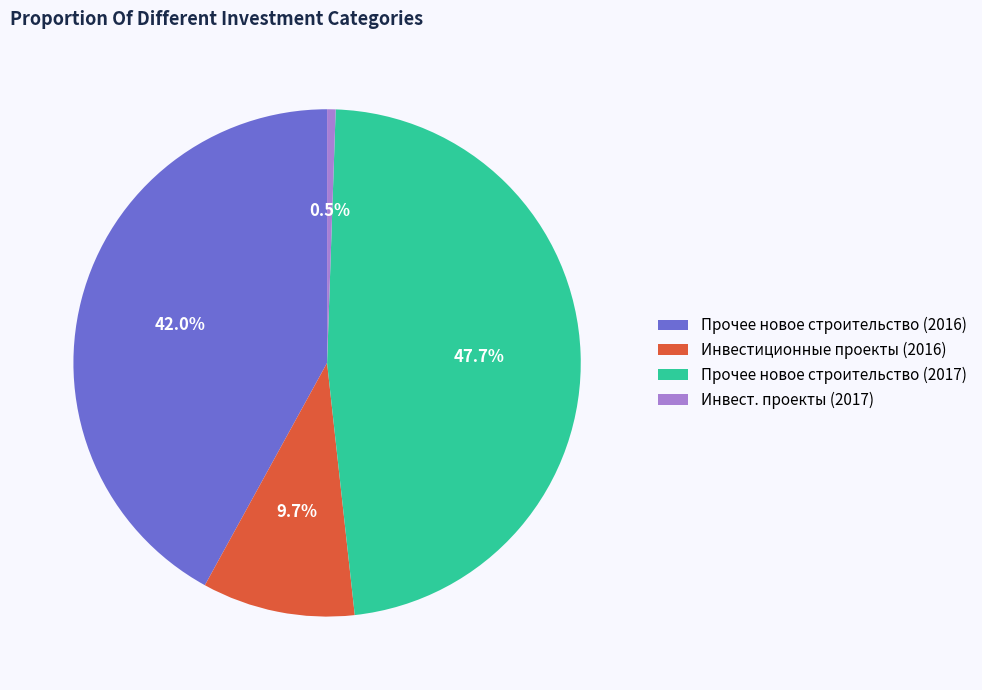

Which slice is the largest?

Прочее новое строительство (2017)